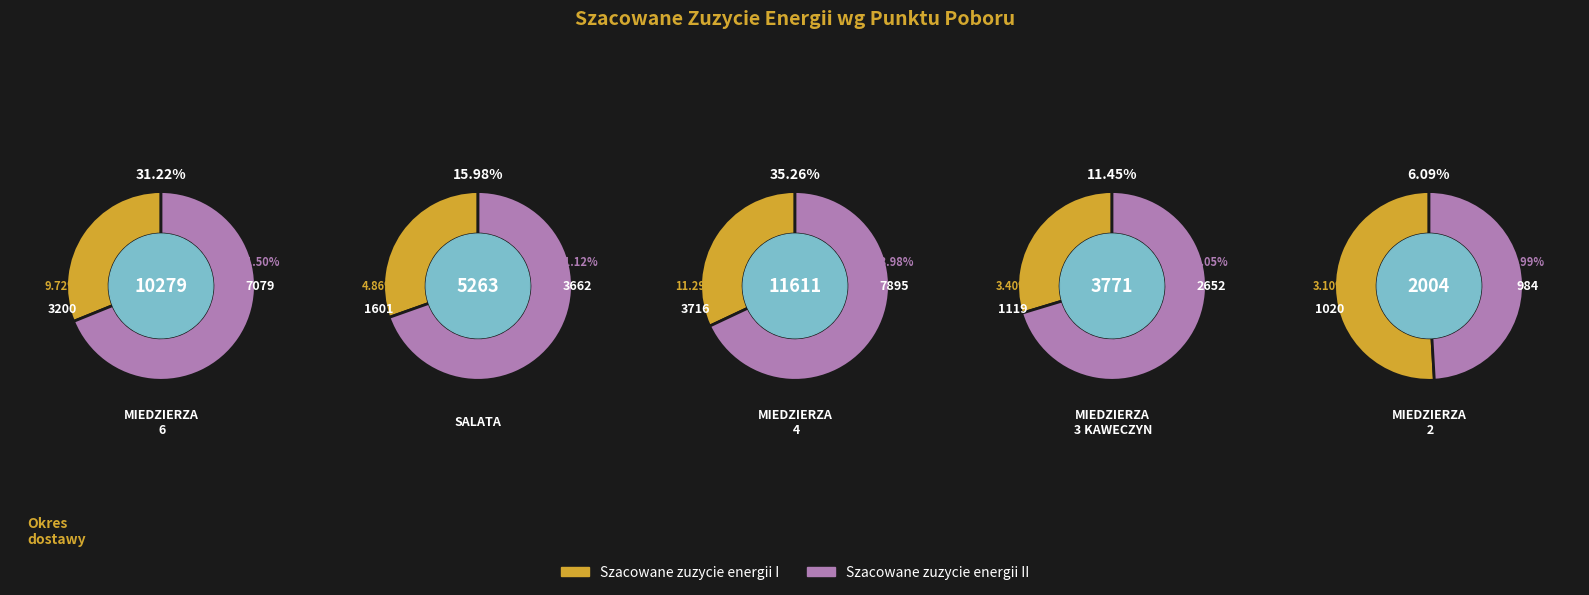

To the nearest percent, what is the average slice percentage?

20%